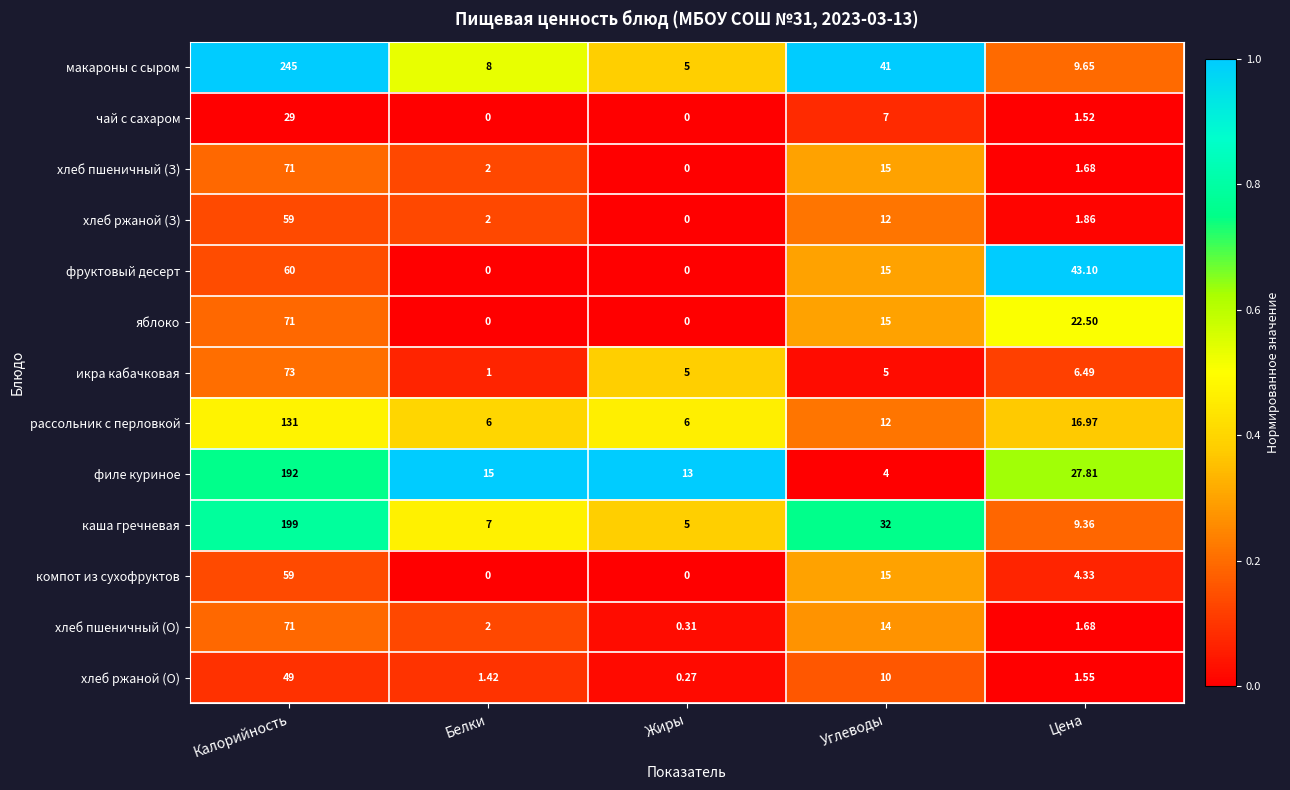

At which category is the sum across all series the highest?

Калорийность